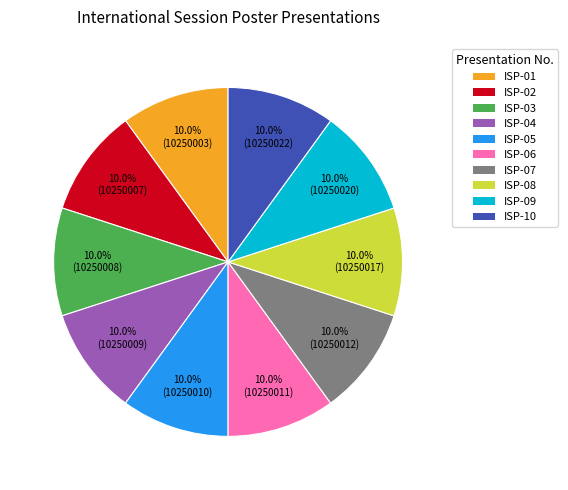

Approximately how many times larger is the value at ISP-06 compared to ISP-05?

1.0